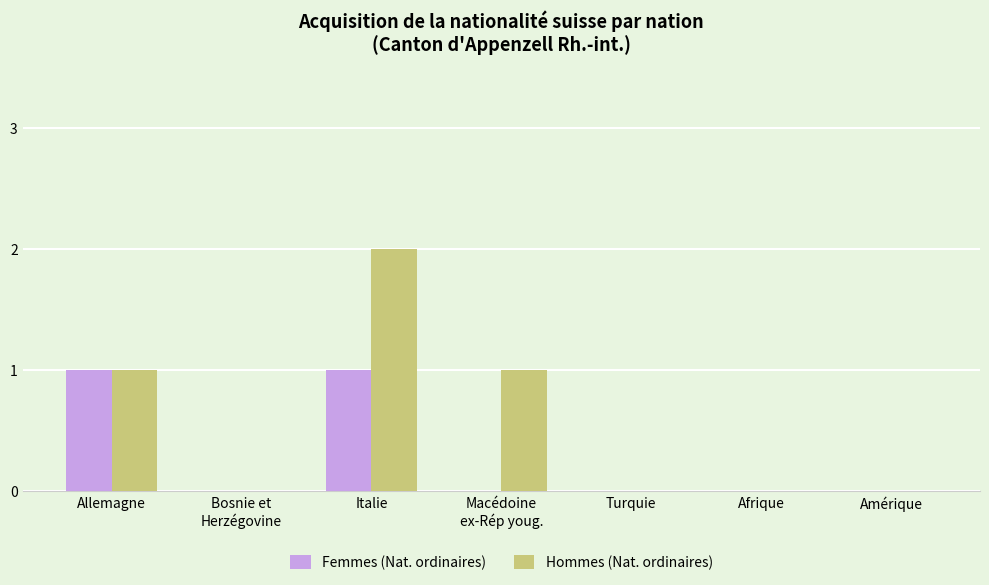

Between Italie and Amérique, which series saw the biggest shift?

Hommes (Nat. ordinaires)